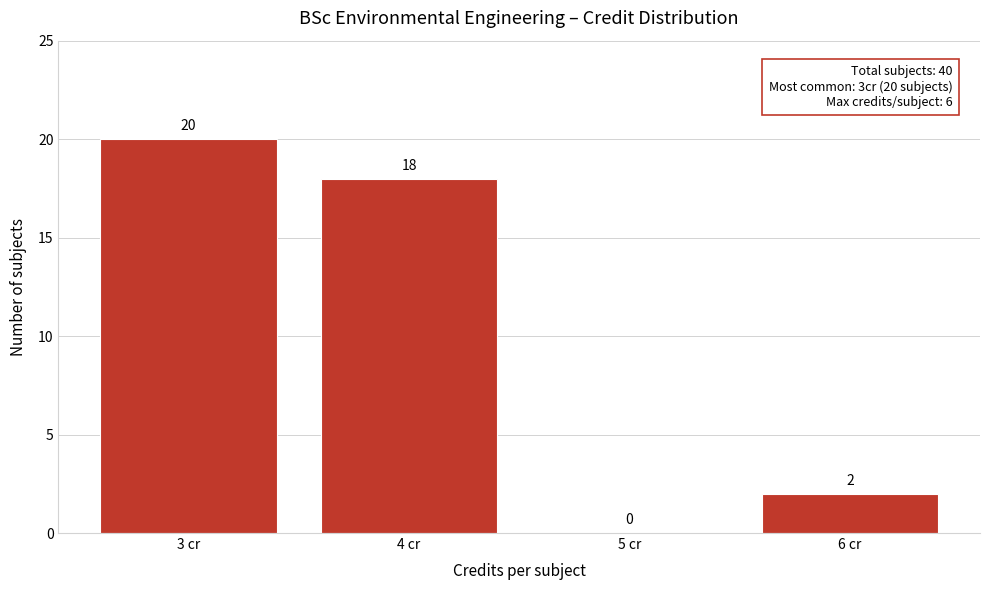

Reading left to right, list every bar in this chart as the range it spans on the x-axis followed by its height.

2.5 to 3.5: 20
3.5 to 4.5: 18
4.5 to 5.5: 0
5.5 to 6.5: 2